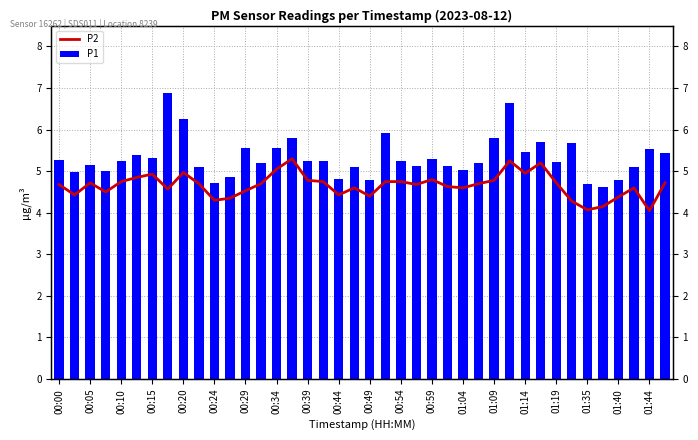

How many series are shown in this chart?

2